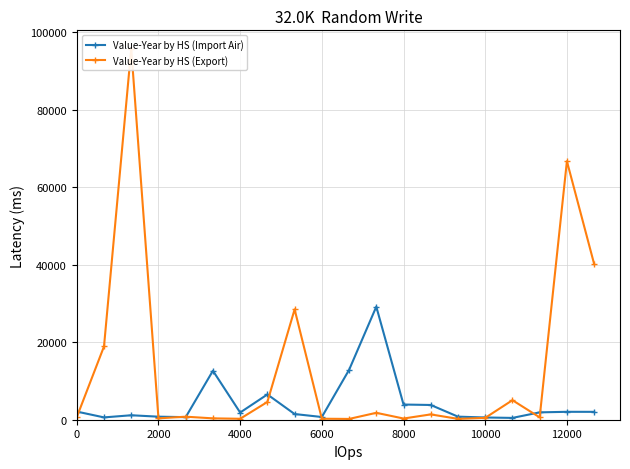

What is the sum of all Value-Year by HS (Export) values?

267260